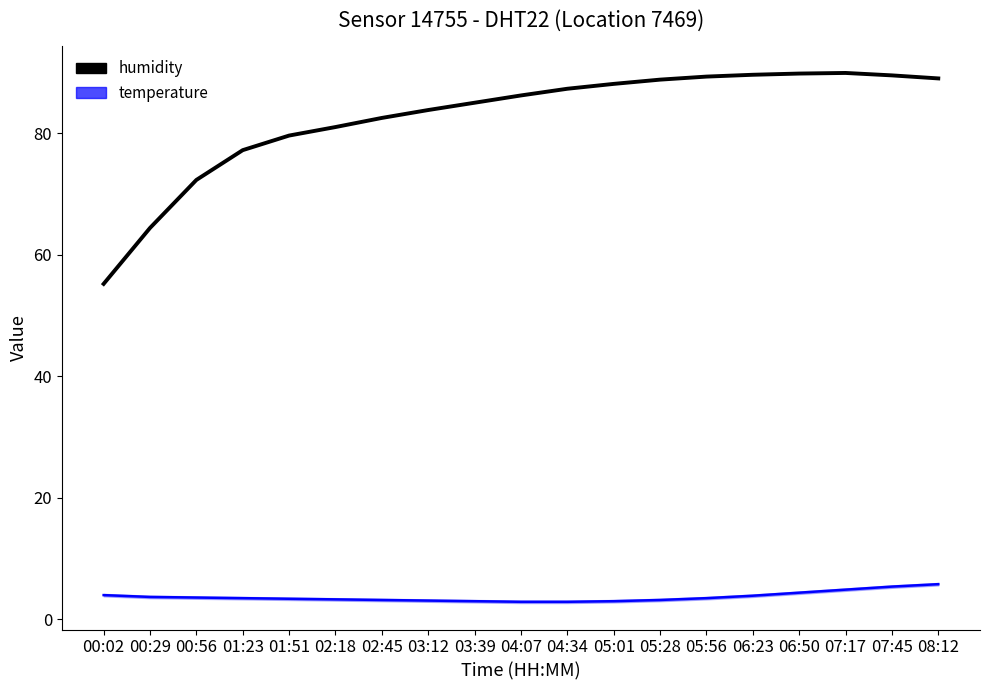

What is the difference between the second highest and second lowest values in the temperature series?

2.5